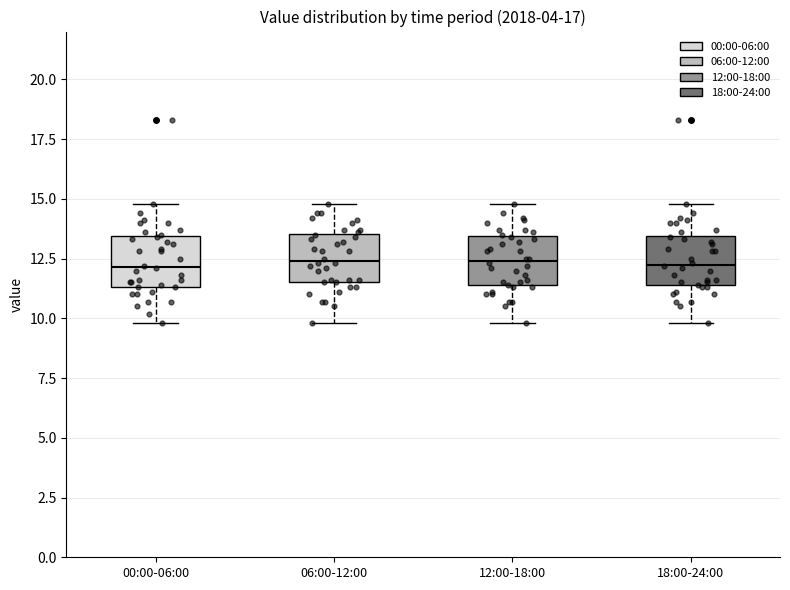

Reading left to right, transcribe this box plot: for each box, give where its median line is, the range the box spans, and where its two whiskers end, as read against the y-axis. The values are not printed on the chart, so give them approximately, as read against the axis.

00:00-06:00: median 12.0, box 11.5 to 13.5, whiskers 10.0 to 15.0
06:00-12:00: median 12.5, box 11.5 to 13.5, whiskers 10.0 to 15.0
12:00-18:00: median 12.5, box 11.5 to 13.5, whiskers 10.0 to 15.0
18:00-24:00: median 12.5, box 11.5 to 13.5, whiskers 10.0 to 15.0